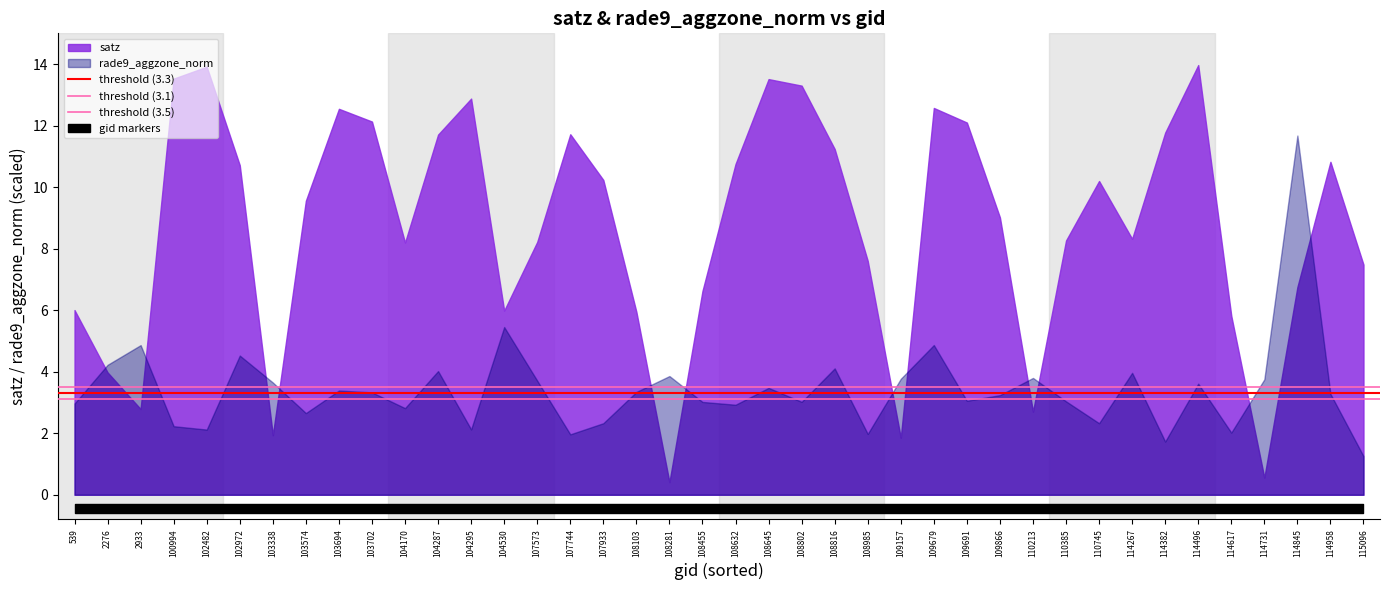

Where is threshold (3.1) nearest to the value 3?

539